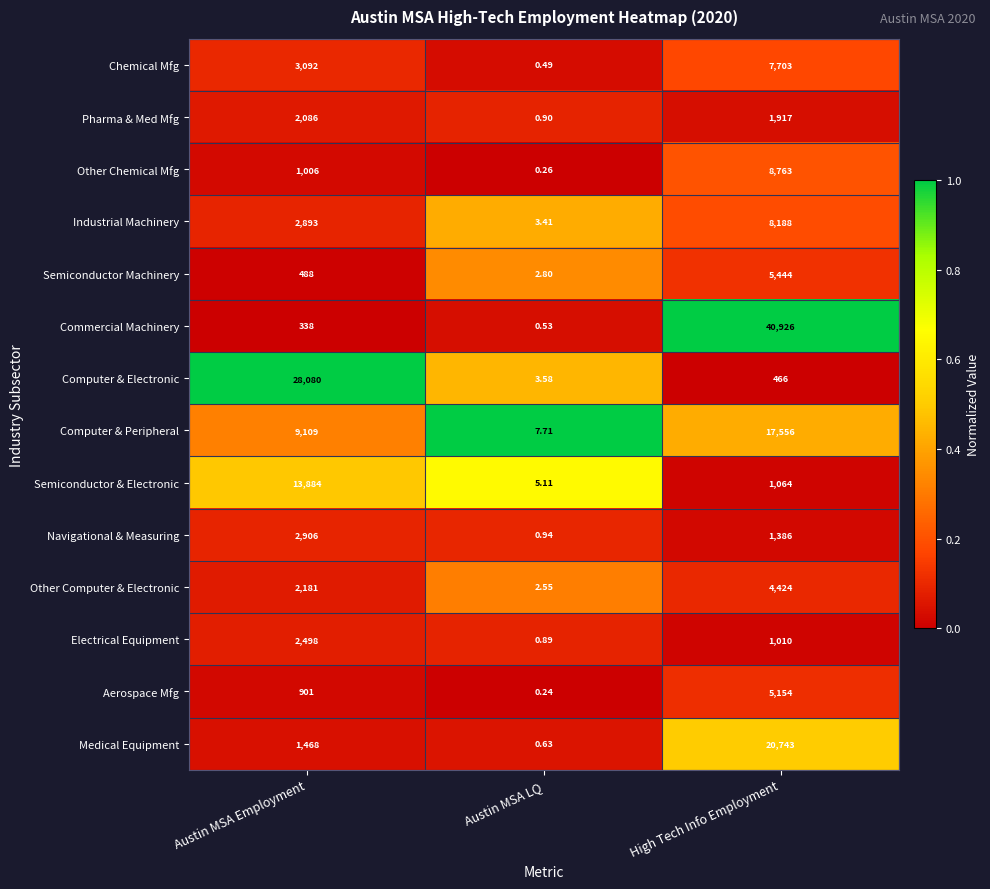

Rank the series by their maximum value, from lowest to highest.

Pharma & Med Mfg, Electrical Equipment, Navigational & Measuring, Other Computer & Electronic, Aerospace Mfg, Semiconductor Machinery, Chemical Mfg, Industrial Machinery, Other Chemical Mfg, Semiconductor & Electronic, Computer & Peripheral, Medical Equipment, Computer & Electronic, Commercial Machinery